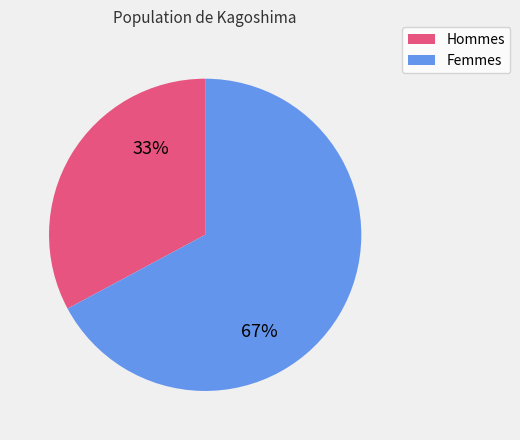

Approximately how many times larger is the value at Femmes compared to Hommes?

2.0